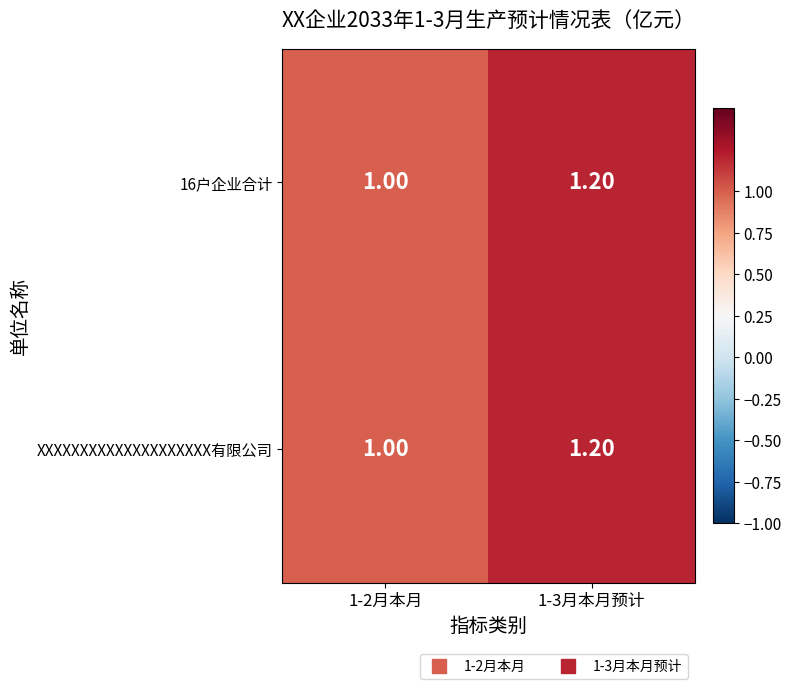

What is the sum of the 16户企业合计 values at 1-2月本月 and 1-3月本月预计?

2.2